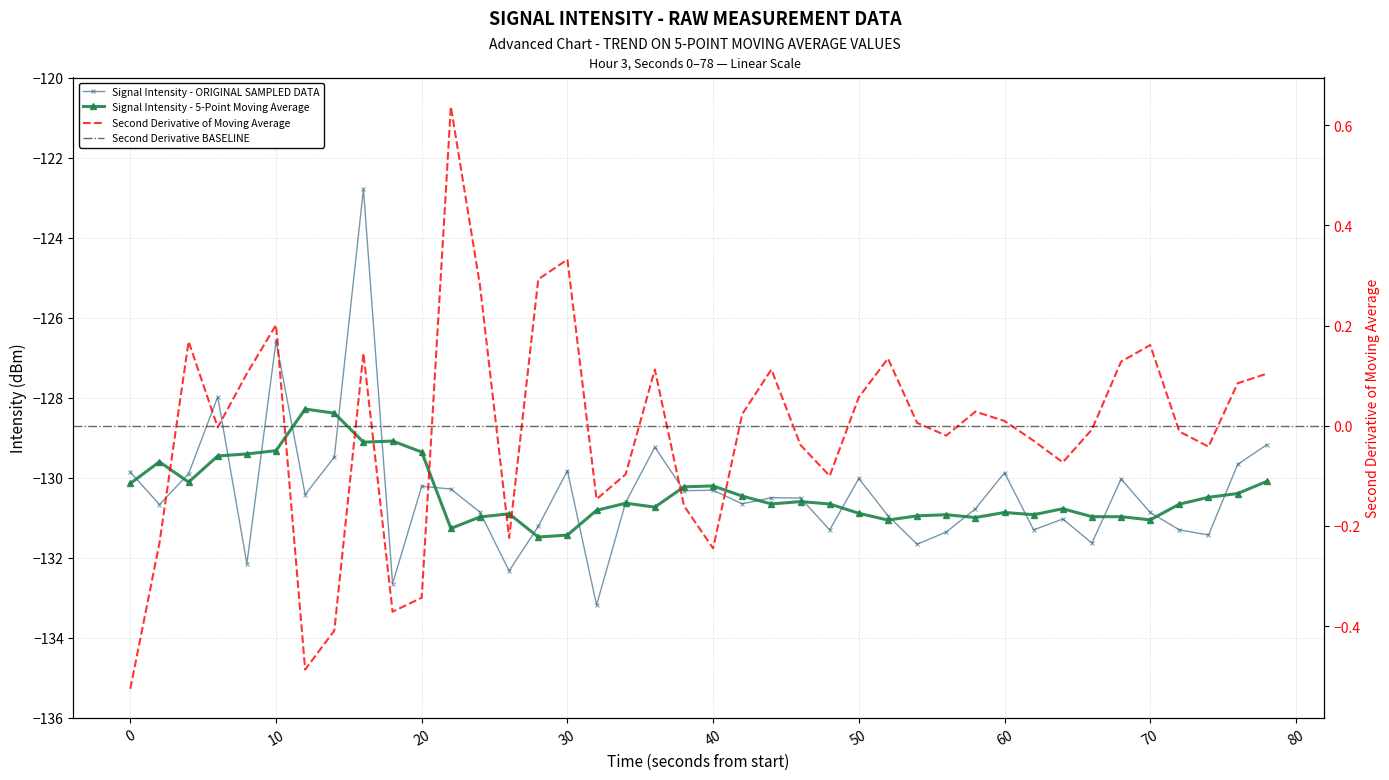

What is the difference between the maximum and minimum values?

10.4